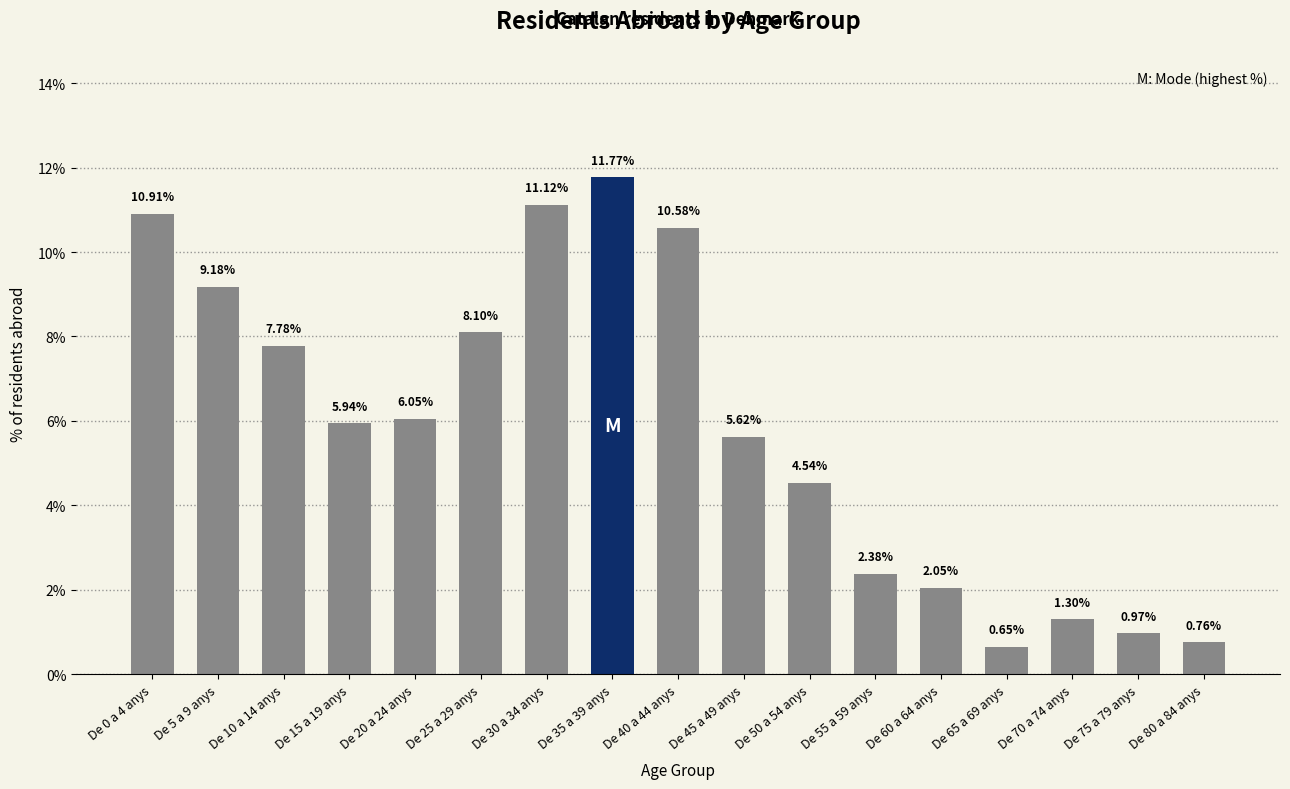

The chart shows a value of 9.2 at De 5 a 9 anys. True or false?

True